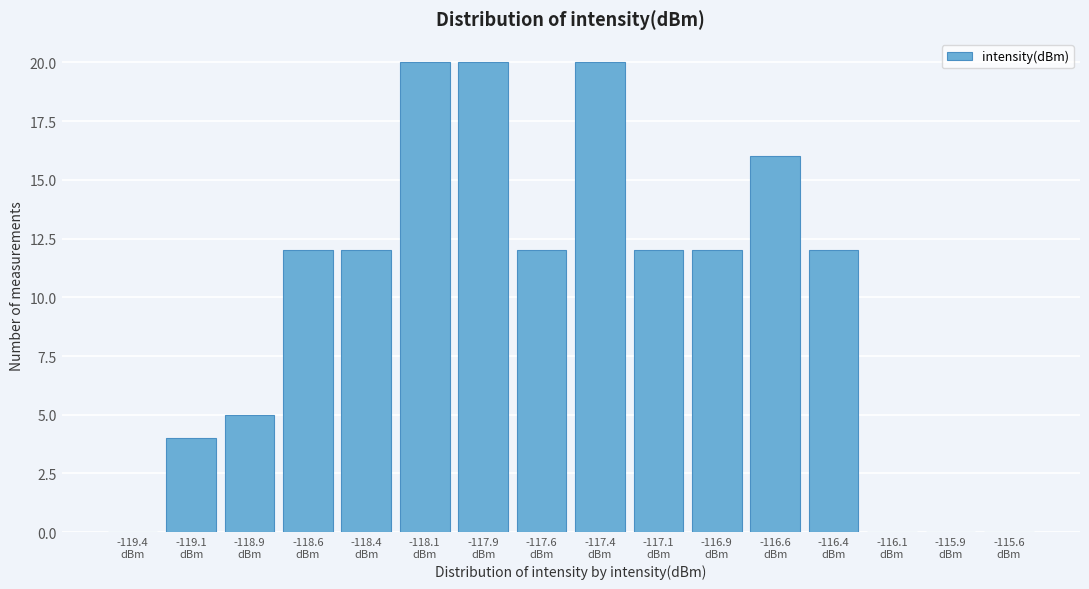

What is the sum of all values?

157